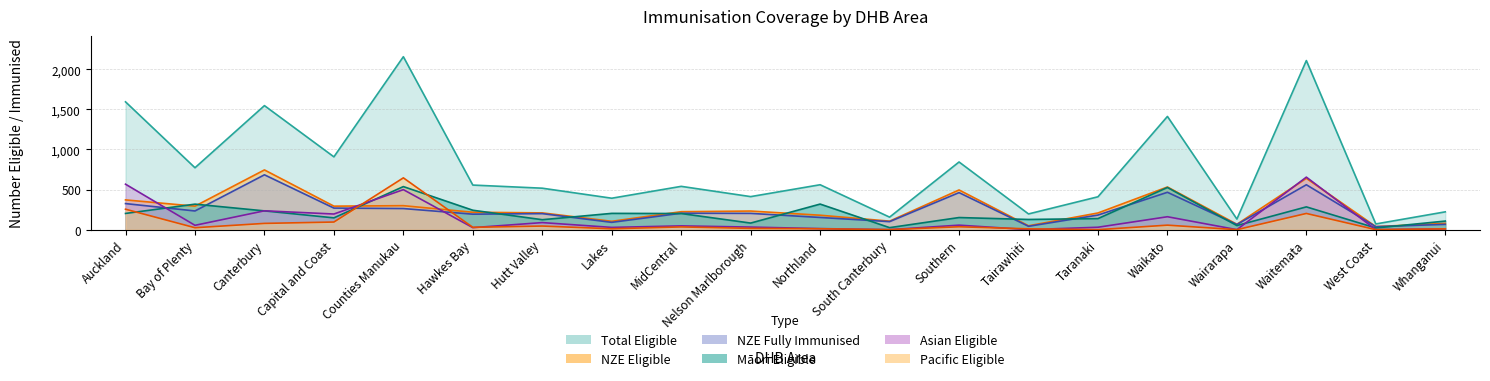

Where is NZE Immunised nearest to the value 360?

Auckland